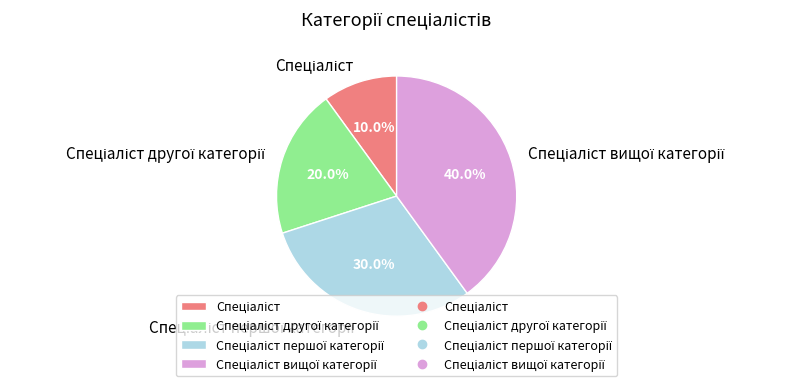

Is there any slice that represents more than half of the pie?

No